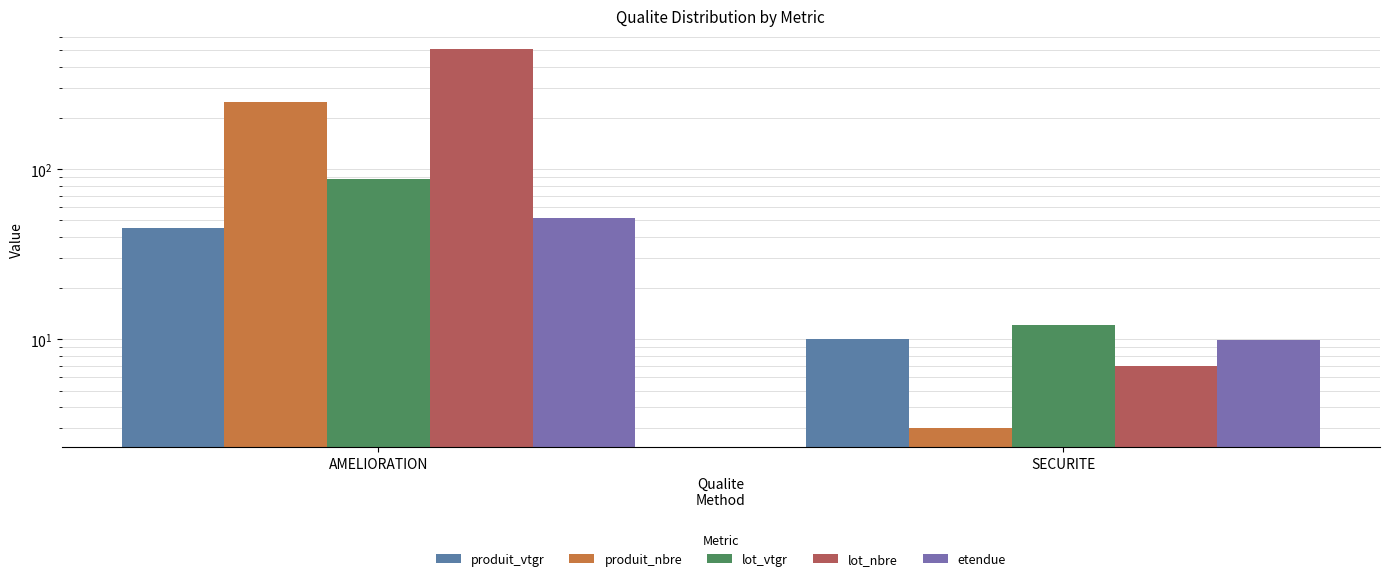

How many categories are shown in the chart?

2